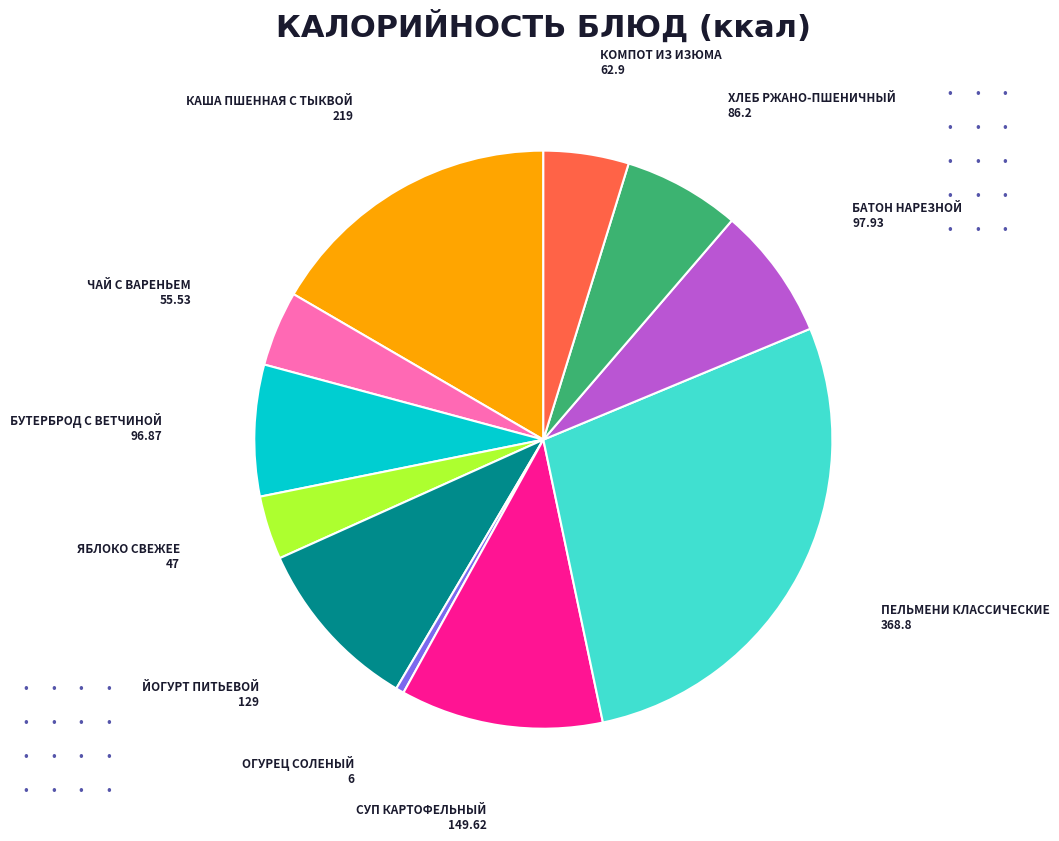

Is there a majority slice in this chart?

No